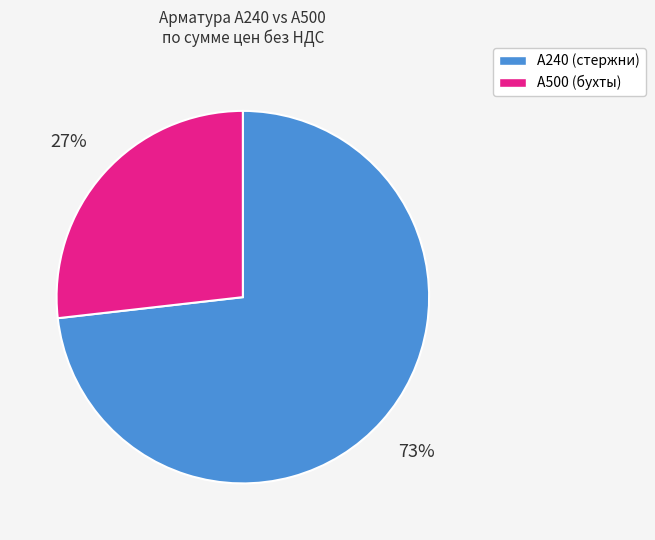

Approximately how many times larger is the value at А500 (бухты) compared to А240 (стержни)?

0.4